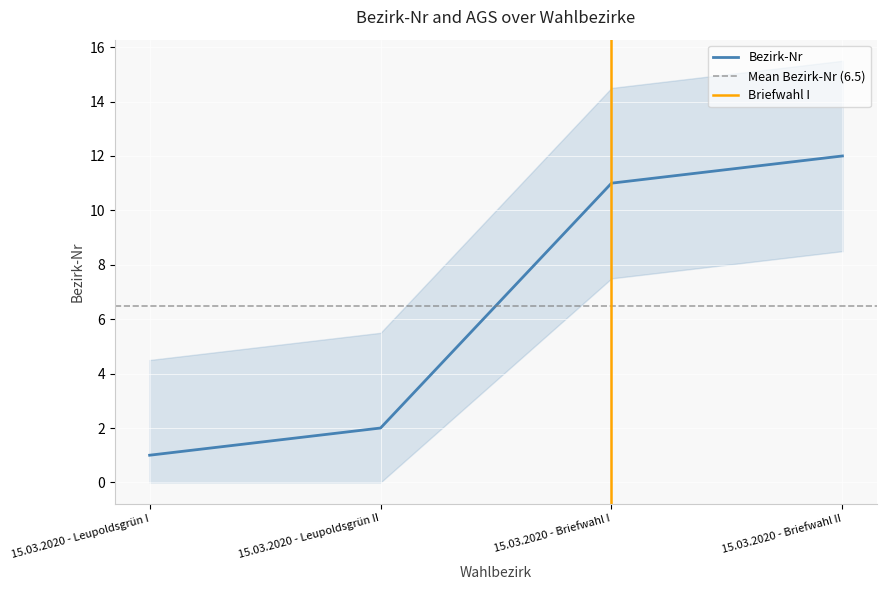

True or false: the data shows 5 at 15.03.2020 - Briefwahl II.

False